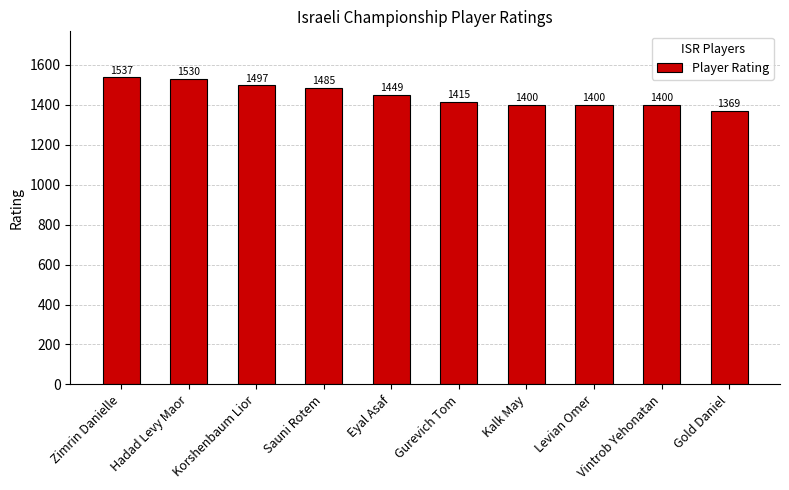

At which label is the value closest to 1453?

Eyal Asaf